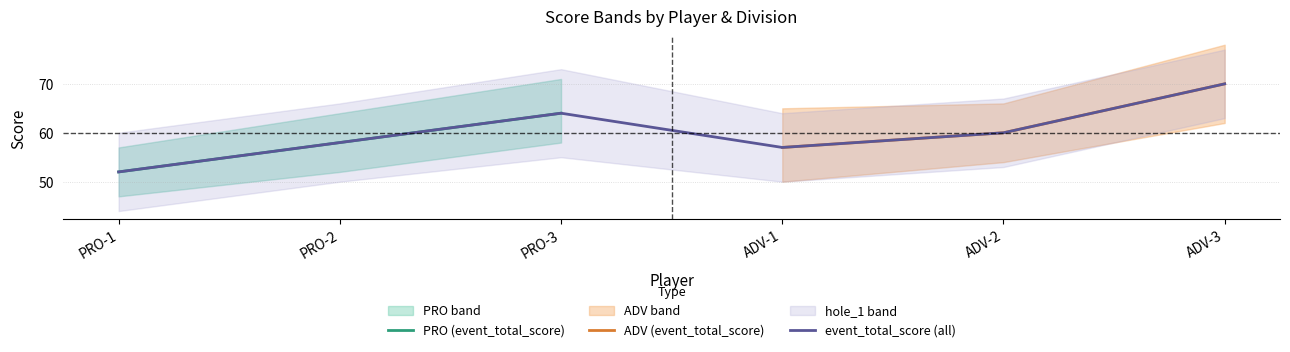

Rank the categories by PRO (event_total_score) value from lowest to highest.

PRO-1, PRO-2, PRO-3